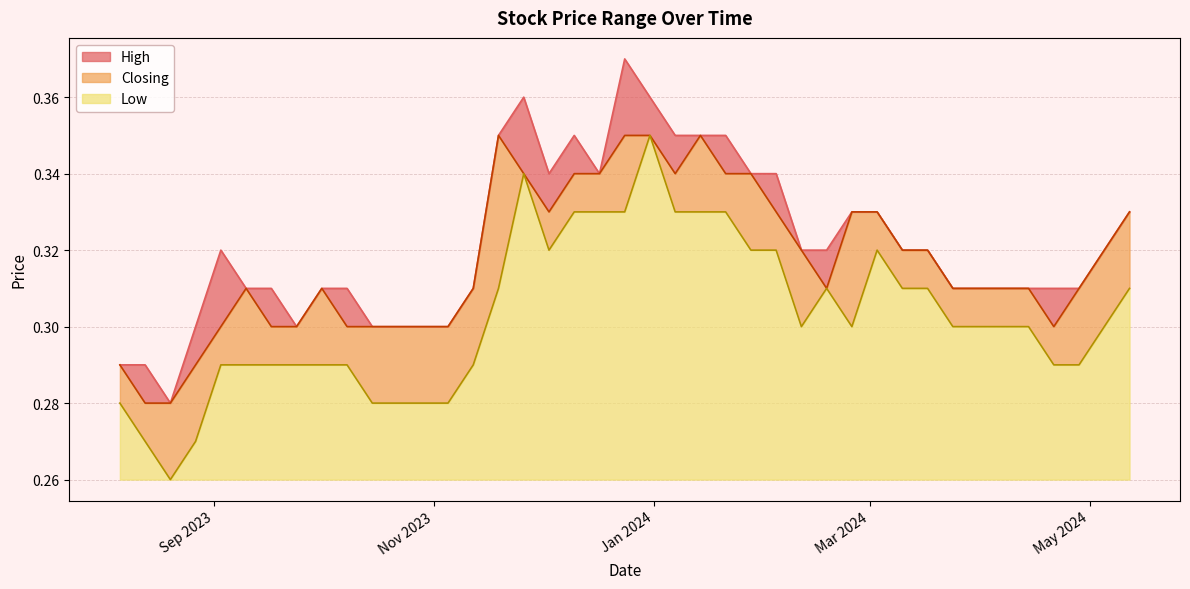

What is the greatest value displayed?

0.4